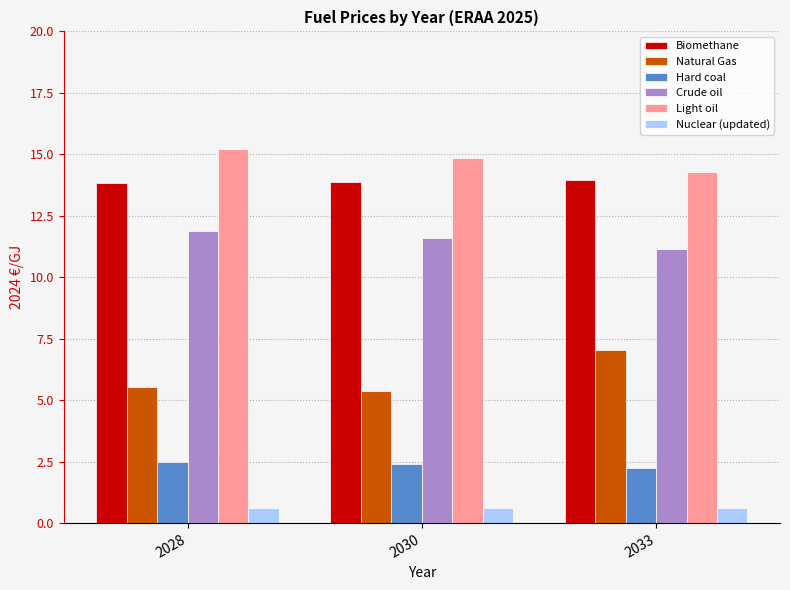

What value does the Hard coal series have at 2028?

2.5